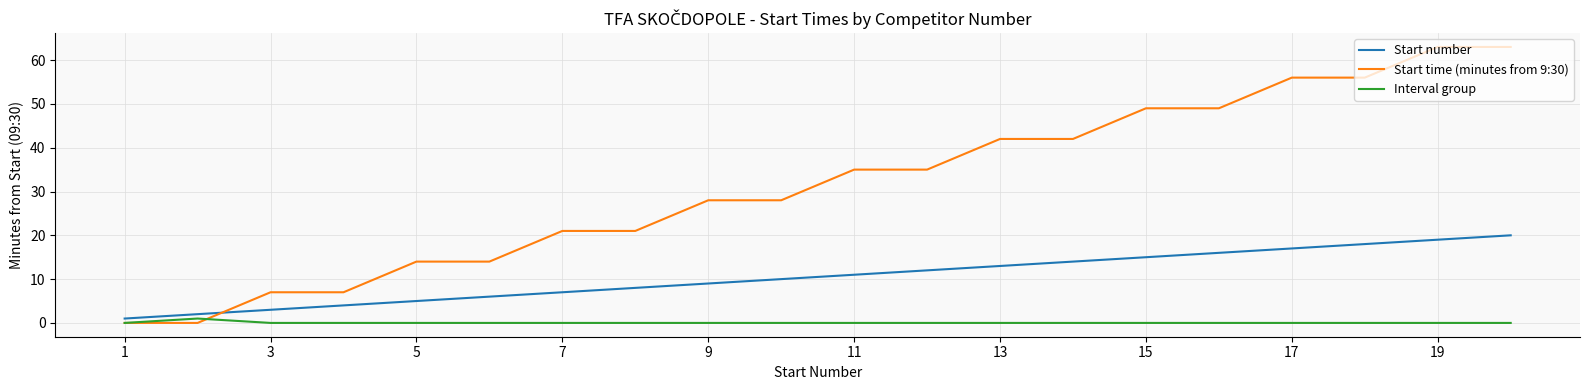

Reading right to left, what are all the values shown in this chart?

Start number: 20	19	18	17	16	15	14	13	12	11	10	9	8	7	6	5	4	3	2	1
Start time (minutes from 9:30): 63	63	56	56	49	49	42	42	35	35	28	28	21	21	14	14	7	7	0	0
Interval group: 0	0	0	0	0	0	0	0	0	0	0	0	0	0	0	0	0	0	1	0